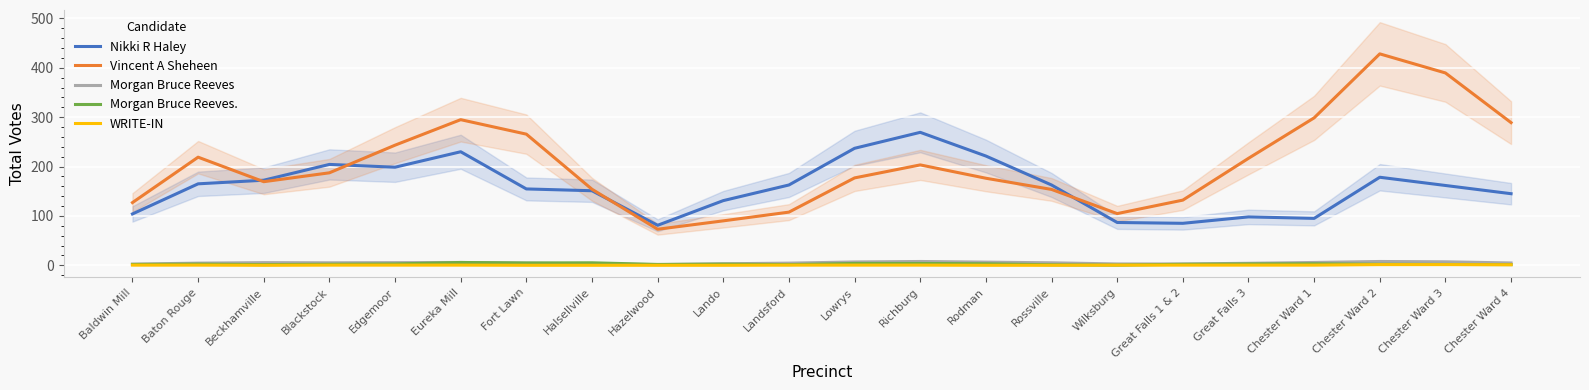

The Vincent A Sheheen series shows 73.0 at Hazelwood. True or false?

True